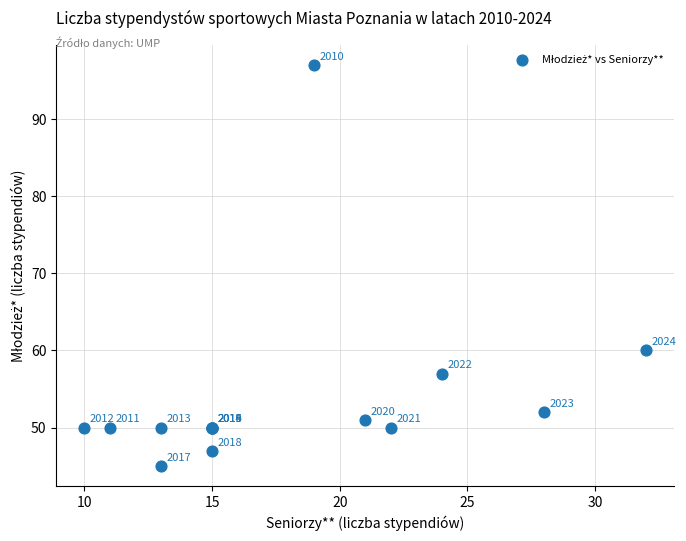

What Y value in the scatter plot is closest to 71?

60